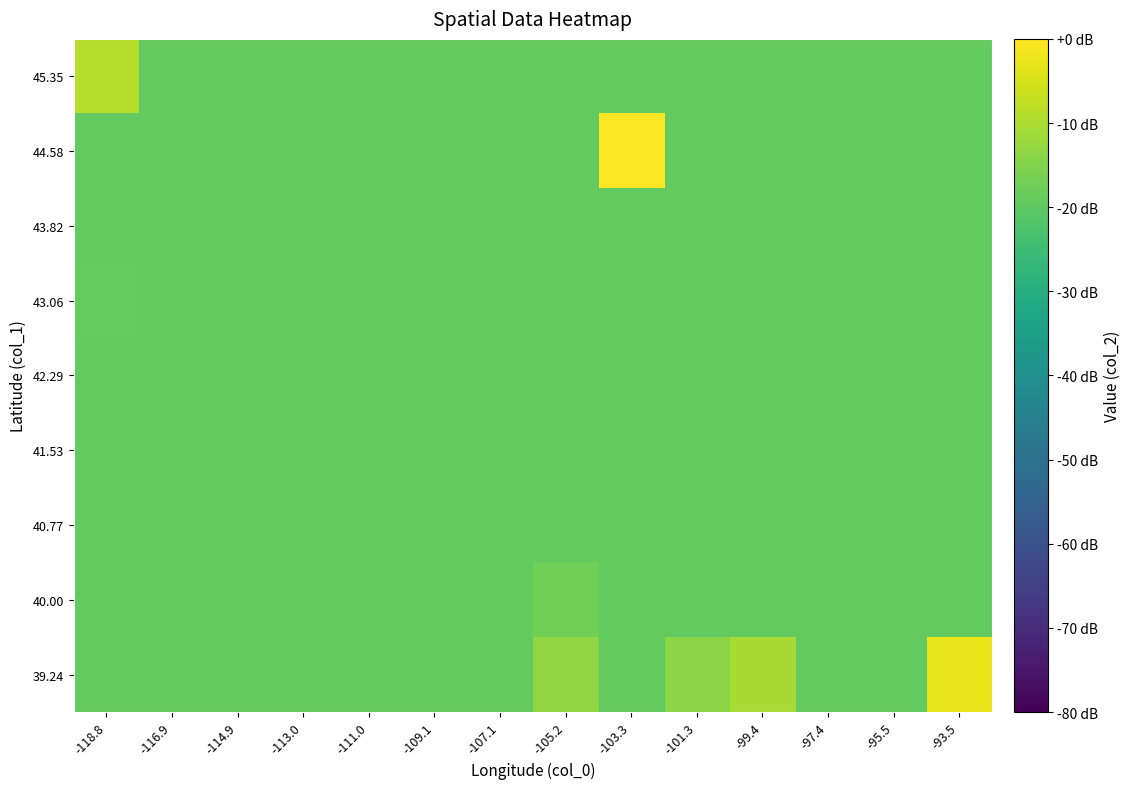

Reading left to right, transcribe all the data shown in this chart.

39.24: -118.8=-19.3	-116.9=-19.3	-114.9=-19.3	-113.0=-19.3	-111.0=-19.3	-109.1=-19.3	-107.1=-19.3	-105.2=-13.2	-103.3=-19.3	-101.3=-14.0	-99.4=-10.5	-97.4=-19.3	-95.5=-19.3	-93.5=-2.8
40.00: -118.8=-19.3	-116.9=-19.3	-114.9=-19.3	-113.0=-19.3	-111.0=-19.3	-109.1=-19.3	-107.1=-19.3	-105.2=-17.1	-103.3=-19.3	-101.3=-19.3	-99.4=-19.3	-97.4=-19.3	-95.5=-19.3	-93.5=-19.3
40.77: -118.8=-19.3	-116.9=-19.3	-114.9=-19.3	-113.0=-19.3	-111.0=-19.3	-109.1=-19.3	-107.1=-19.3	-105.2=-19.3	-103.3=-19.3	-101.3=-19.3	-99.4=-19.3	-97.4=-19.3	-95.5=-19.3	-93.5=-19.3
41.53: -118.8=-19.3	-116.9=-19.3	-114.9=-19.3	-113.0=-19.3	-111.0=-19.3	-109.1=-19.3	-107.1=-19.3	-105.2=-19.3	-103.3=-19.3	-101.3=-19.3	-99.4=-19.3	-97.4=-19.3	-95.5=-19.3	-93.5=-19.3
42.29: -118.8=-19.3	-116.9=-19.3	-114.9=-19.3	-113.0=-19.3	-111.0=-19.3	-109.1=-19.3	-107.1=-19.3	-105.2=-19.3	-103.3=-19.3	-101.3=-19.3	-99.4=-19.3	-97.4=-19.3	-95.5=-19.3	-93.5=-19.3
43.06: -118.8=-18.8	-116.9=-19.3	-114.9=-19.3	-113.0=-19.3	-111.0=-19.3	-109.1=-19.3	-107.1=-19.3	-105.2=-19.3	-103.3=-19.3	-101.3=-19.3	-99.4=-19.3	-97.4=-19.3	-95.5=-19.3	-93.5=-19.3
43.82: -118.8=-19.3	-116.9=-19.3	-114.9=-19.3	-113.0=-19.3	-111.0=-19.3	-109.1=-19.3	-107.1=-19.3	-105.2=-19.3	-103.3=-19.3	-101.3=-19.3	-99.4=-19.3	-97.4=-19.3	-95.5=-19.3	-93.5=-19.3
44.58: -118.8=-19.3	-116.9=-19.3	-114.9=-19.3	-113.0=-19.3	-111.0=-19.3	-109.1=-19.3	-107.1=-19.3	-105.2=-19.3	-103.3=0.0	-101.3=-19.3	-99.4=-19.3	-97.4=-19.3	-95.5=-19.3	-93.5=-19.3
45.35: -118.8=-8.9	-116.9=-19.3	-114.9=-19.3	-113.0=-19.3	-111.0=-19.3	-109.1=-19.3	-107.1=-19.3	-105.2=-19.3	-103.3=-19.3	-101.3=-19.3	-99.4=-19.3	-97.4=-19.3	-95.5=-19.3	-93.5=-19.3